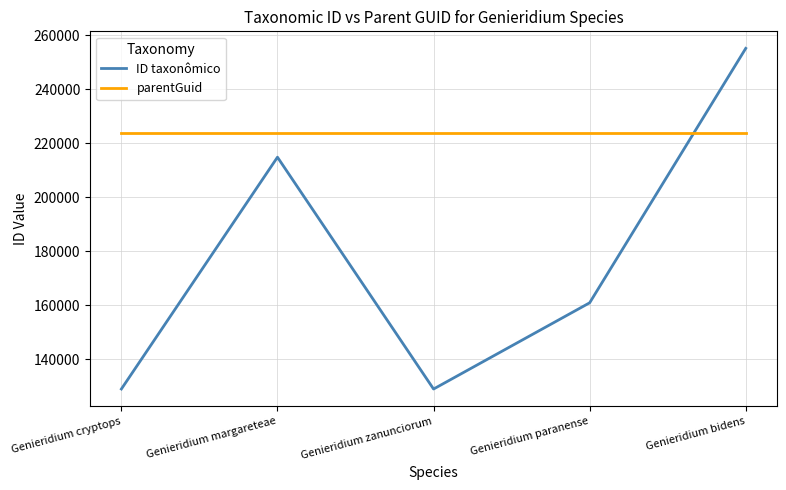

Rank the series by their maximum value, from lowest to highest.

parentGuid, ID taxonômico